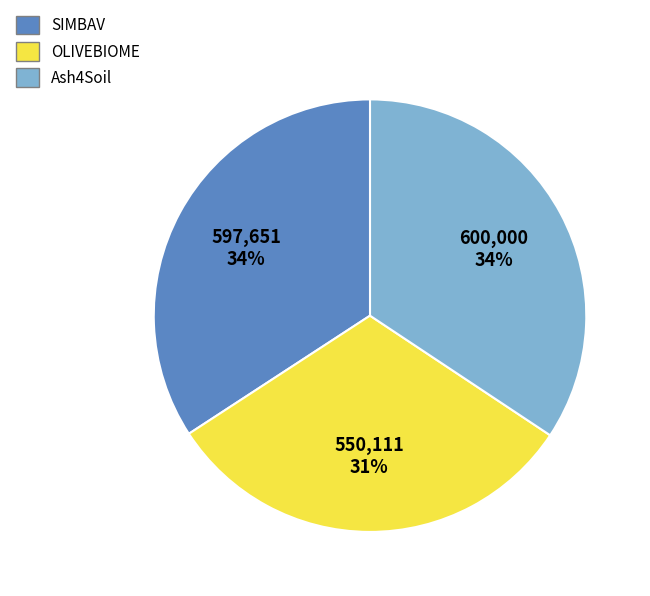

Does Ash4Soil account for over 50% of the chart?

No